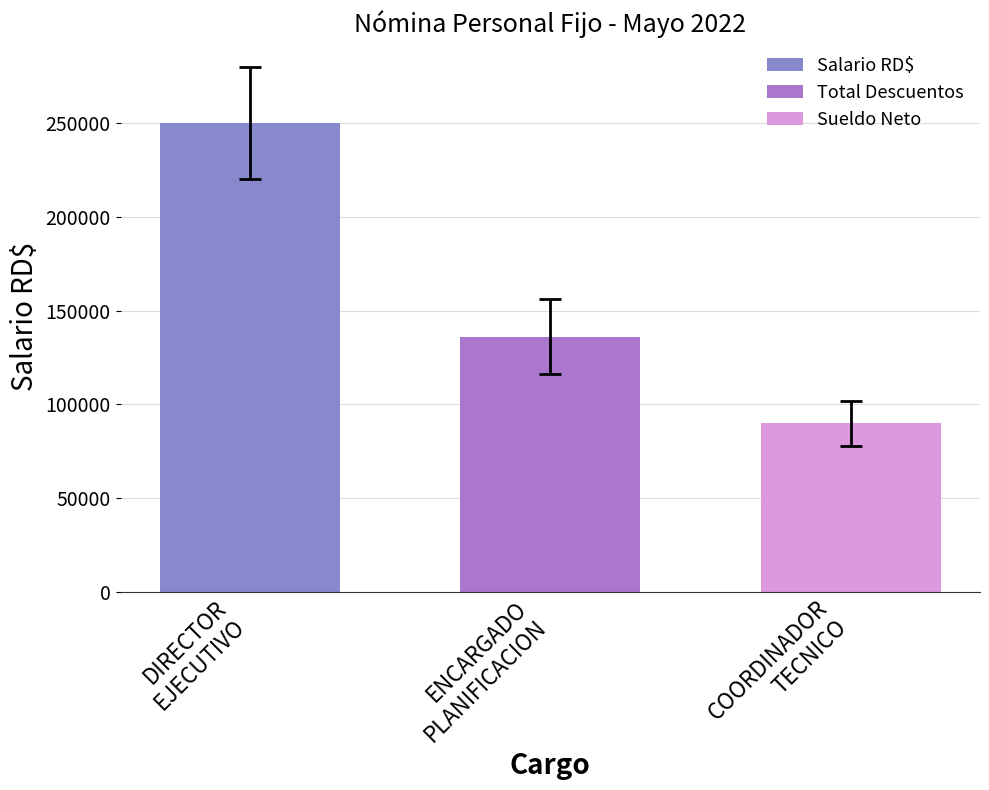

Which series has the widest spread of values?

Salario RD$